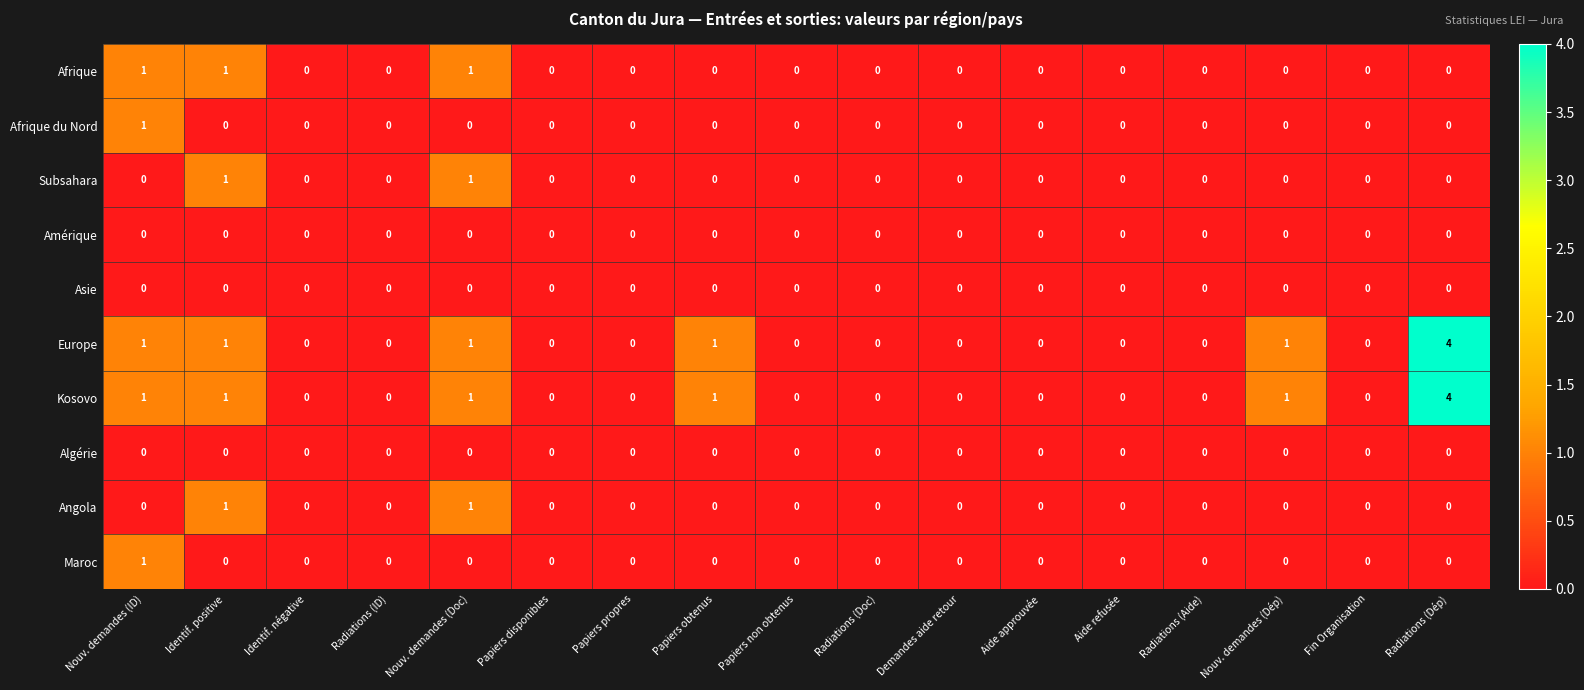

Count the Kosovo values in the range 0 to 1.

16